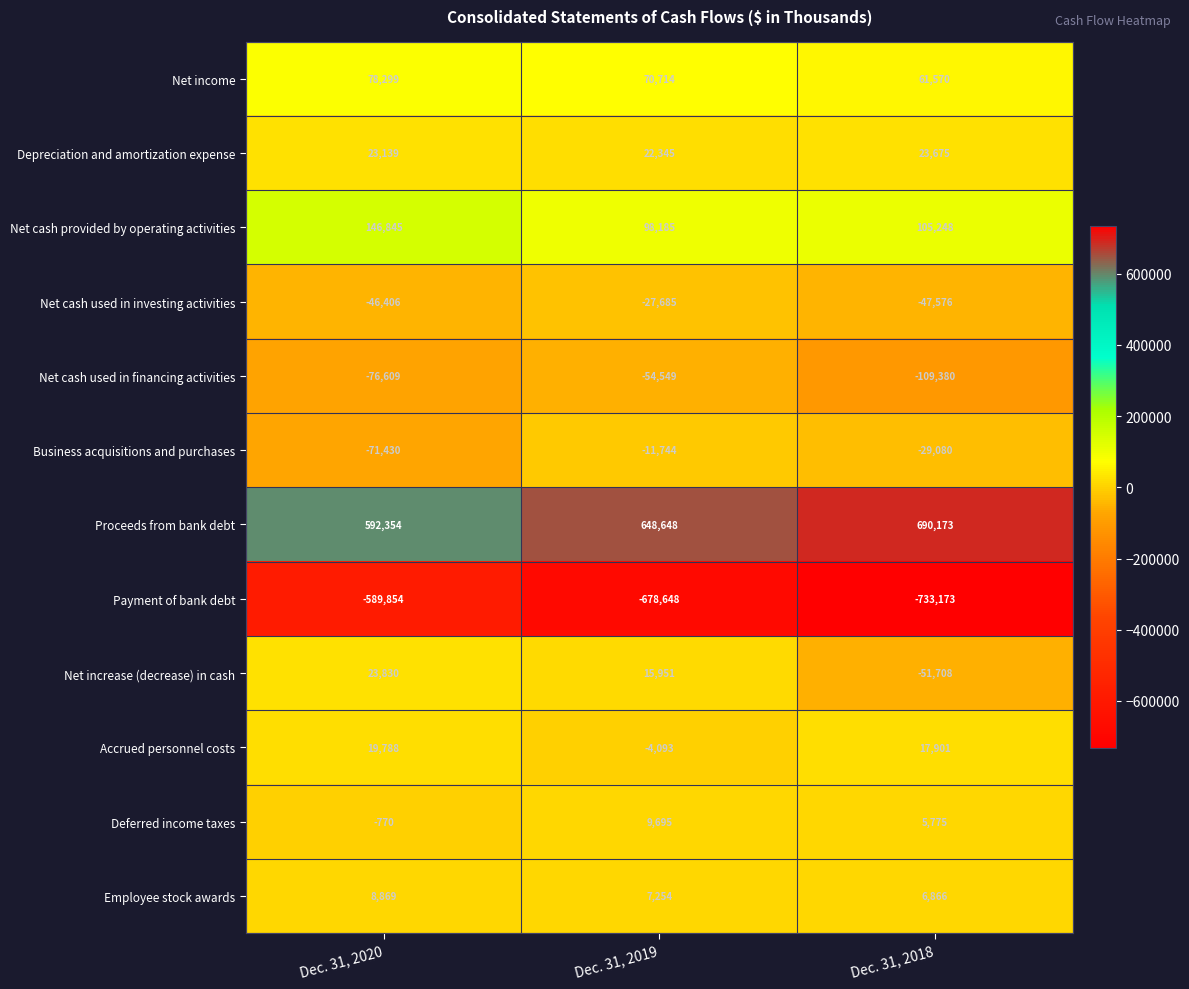

Count the Net cash provided by operating activities values in the range 98185 to 146845.

3